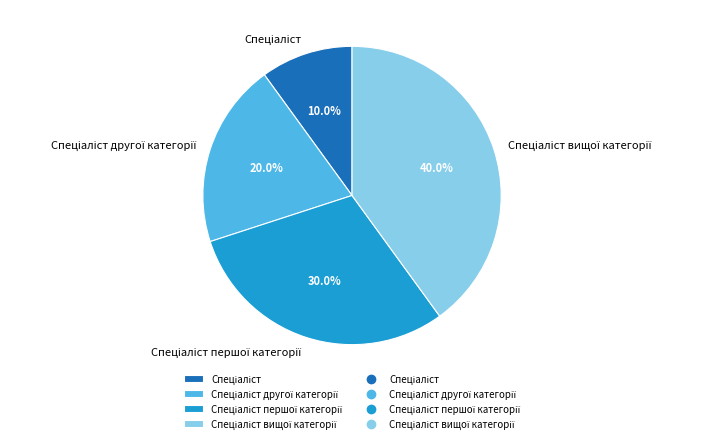

Is there a majority slice in this chart?

No